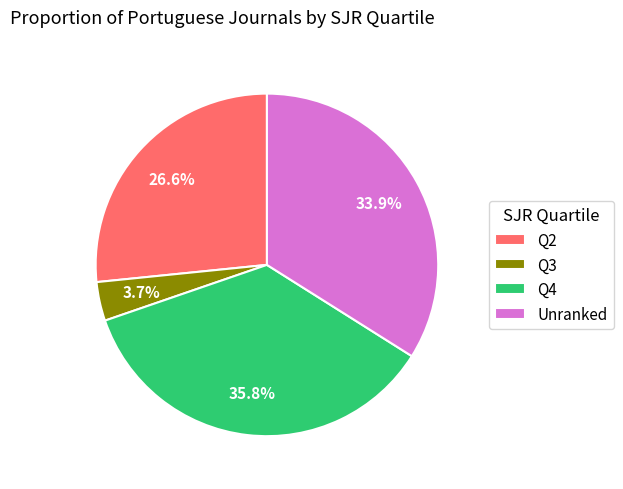

Rank the categories by value from highest to lowest.

Q4, Unranked, Q2, Q3